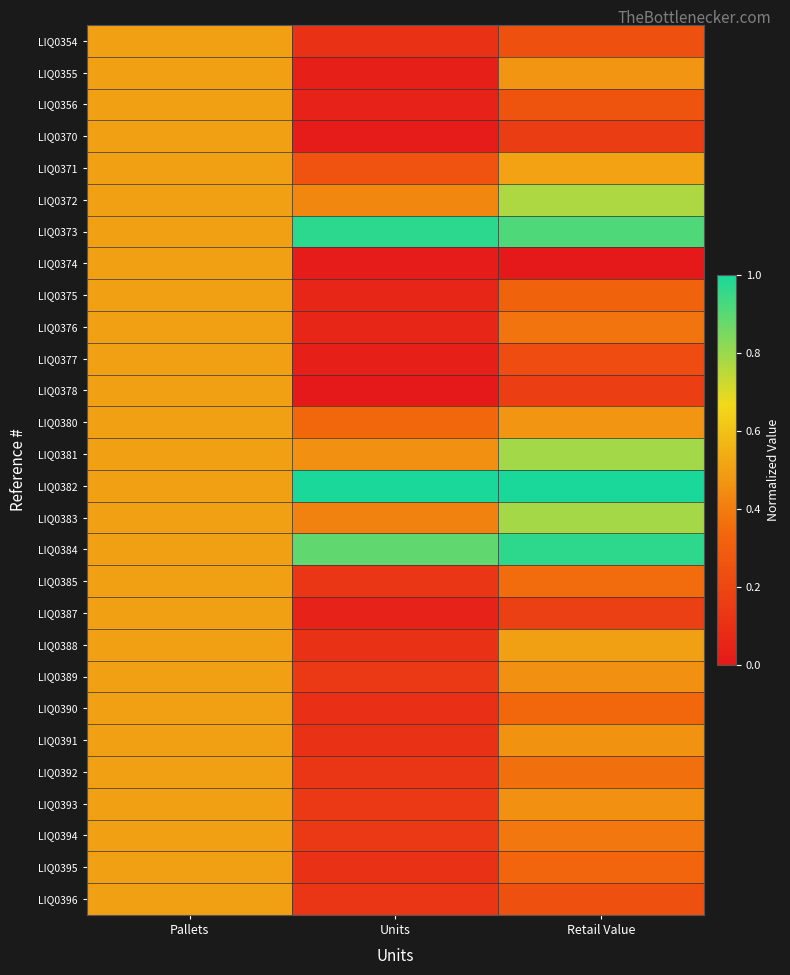

At how many categories does at least one series exceed 0?

3